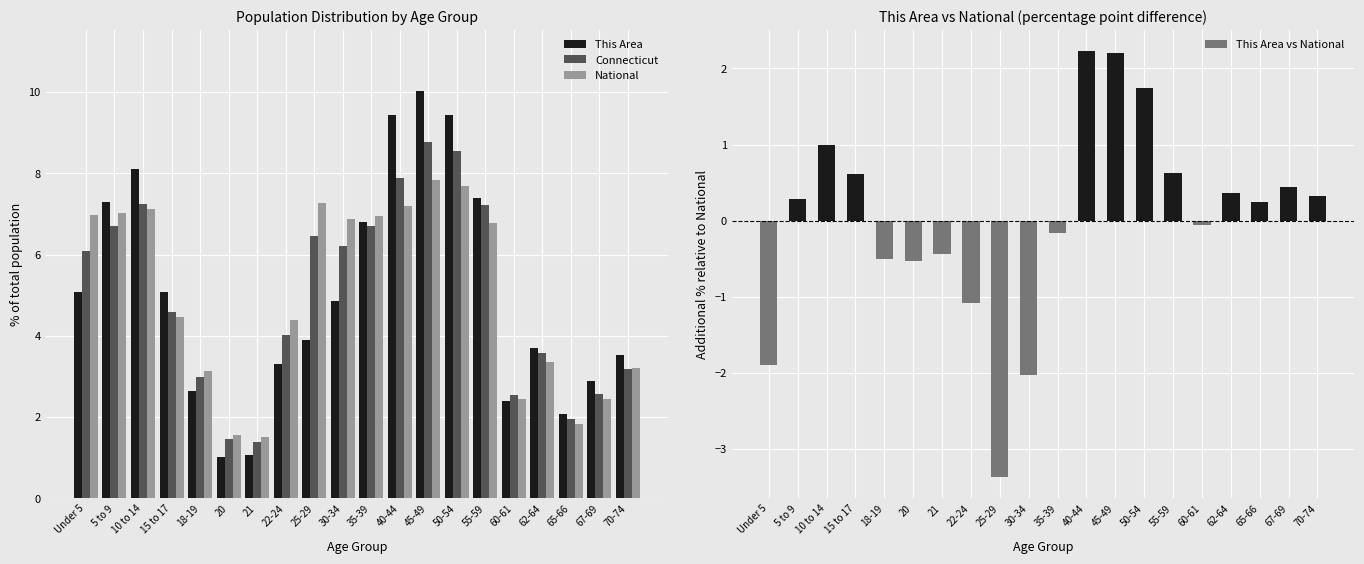

Is the value of Connecticut at 22-24 greater than the value of National at 5 to 9?

No